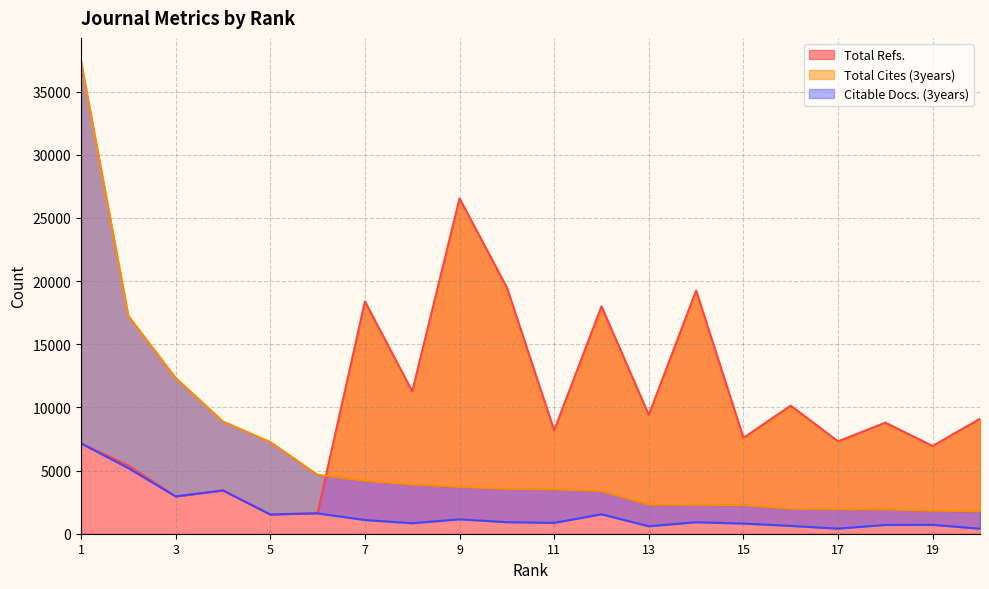

True or false: Total Refs. has a value of 10143 at 16.

True